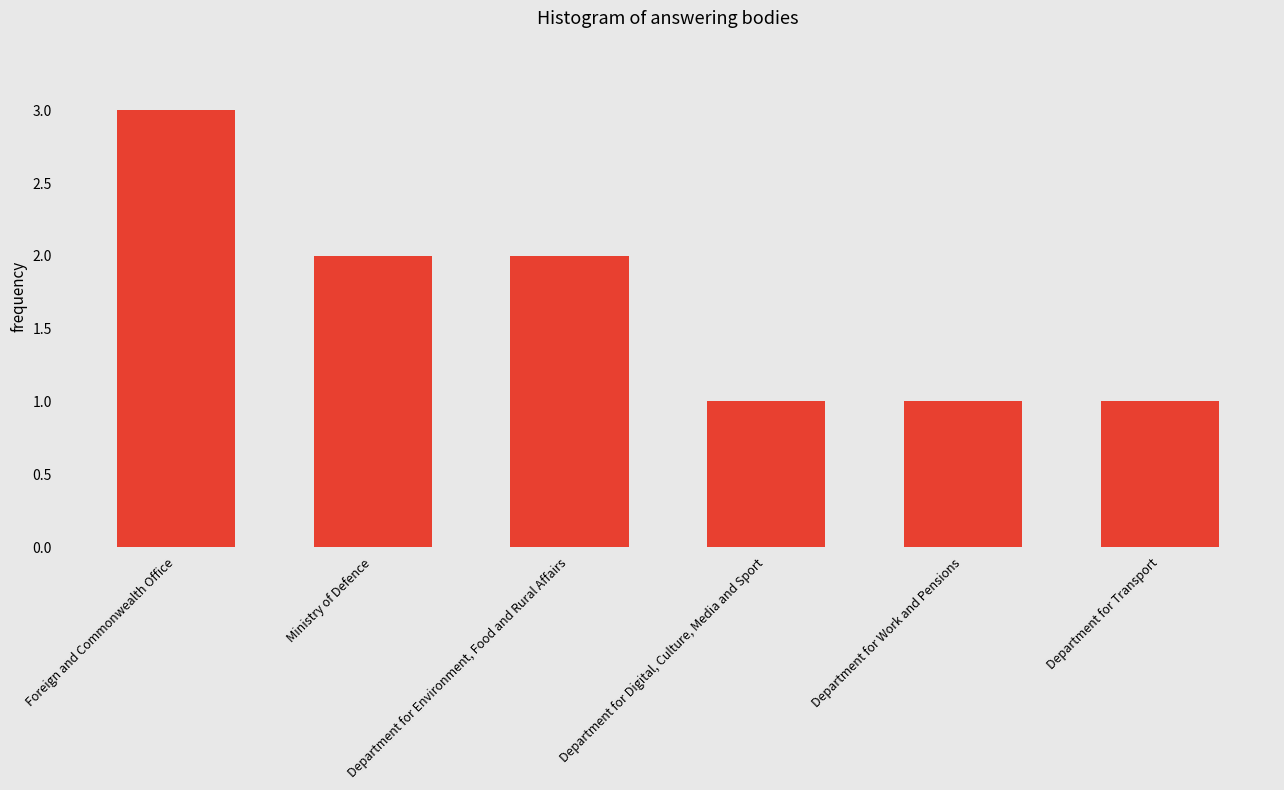

Between Department for Digital, Culture, Media and Sport and Department for Environment, Food and Rural Affairs, which is larger?

Department for Environment, Food and Rural Affairs